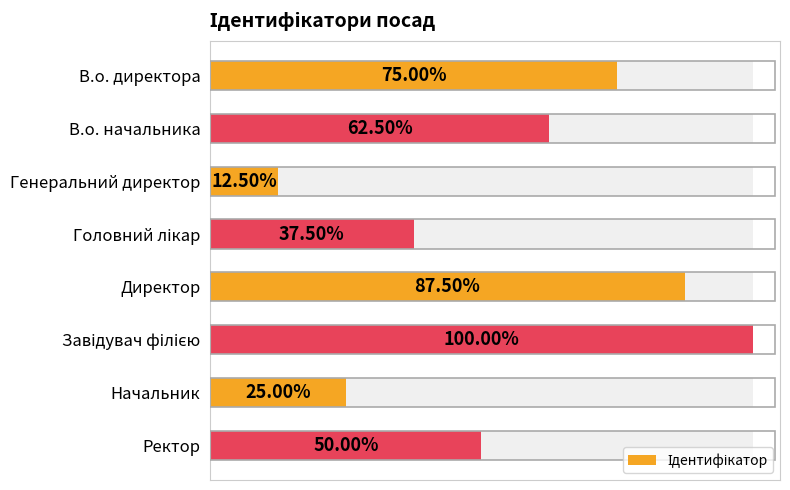

Reading left to right, what are all the values shown in this chart?

0=6	1=5	2=1	3=3	4=7	5=8	6=2	7=4